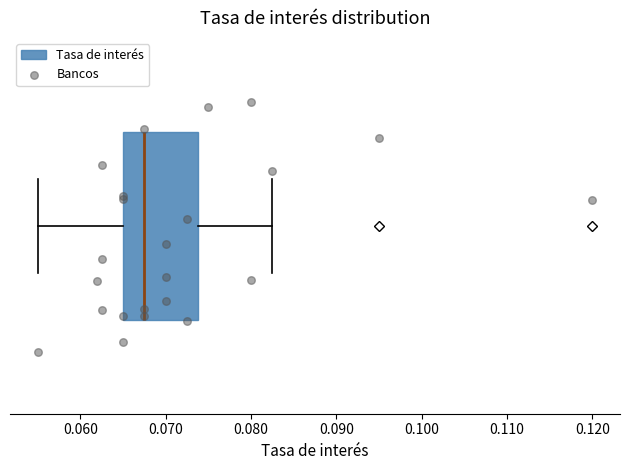

Where is the right edge of the box on the x-axis? The values are not printed on the chart, so give them approximately, as read against the axis.

0.074